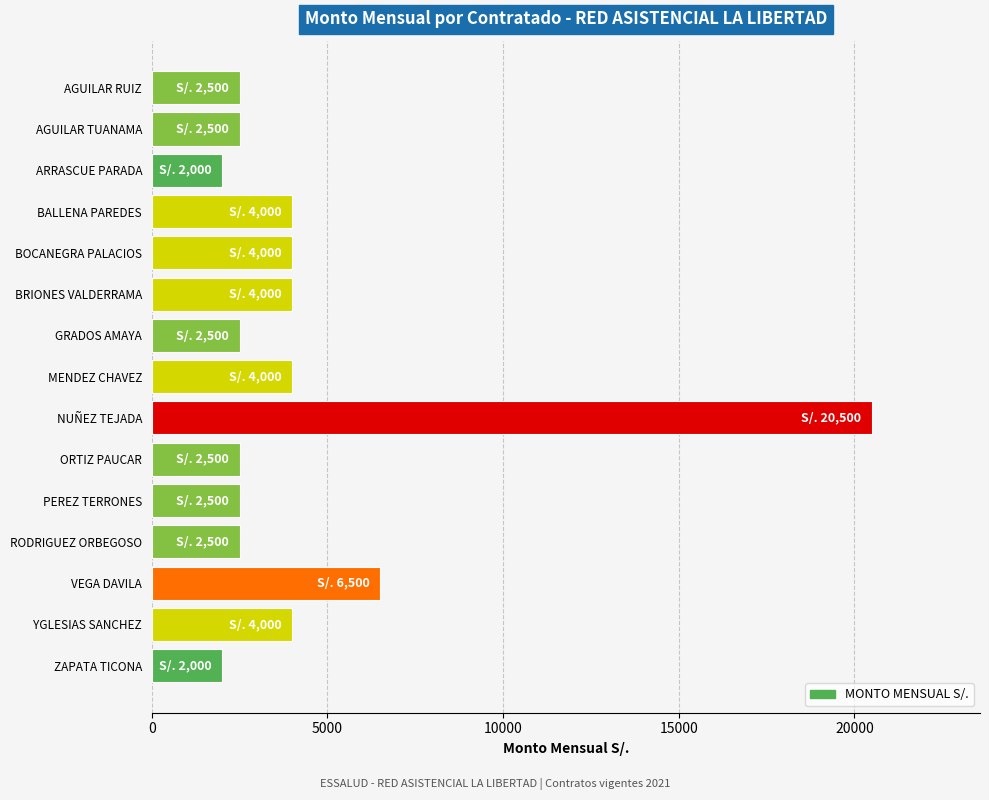

What is the difference between the maximum and minimum values?

18500